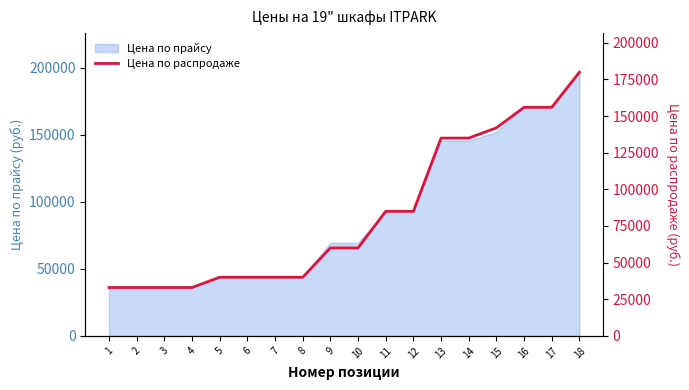

What is the sum of the values at 13 and 11?

220000